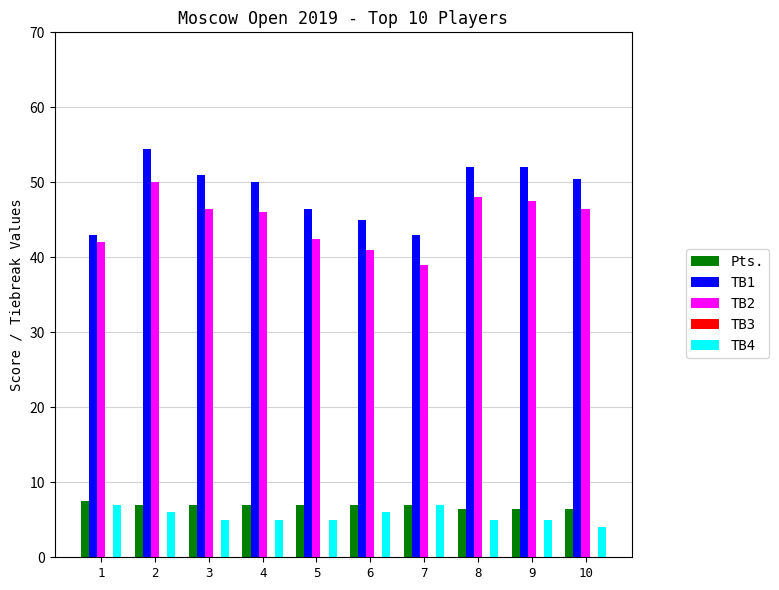

At how many categories does at least one series exceed 41?

10